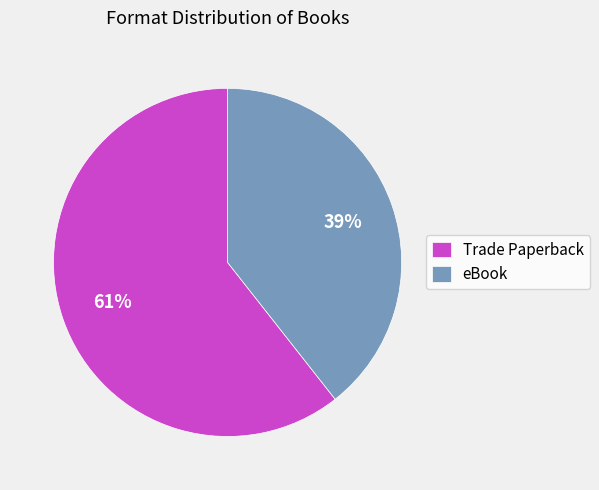

Which slice is the largest?

Trade Paperback